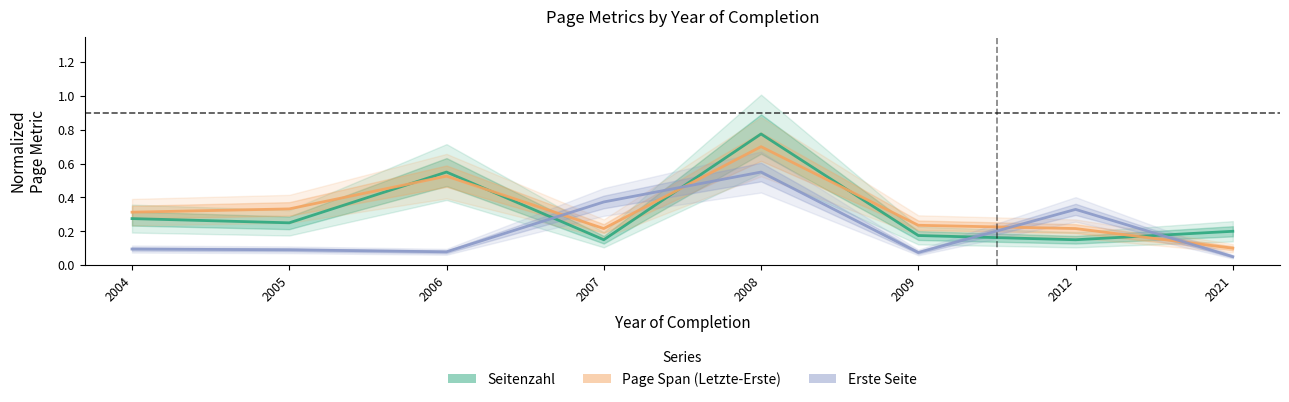

True or false: Seitenzahl has a value of 0.1 at 2007.

True